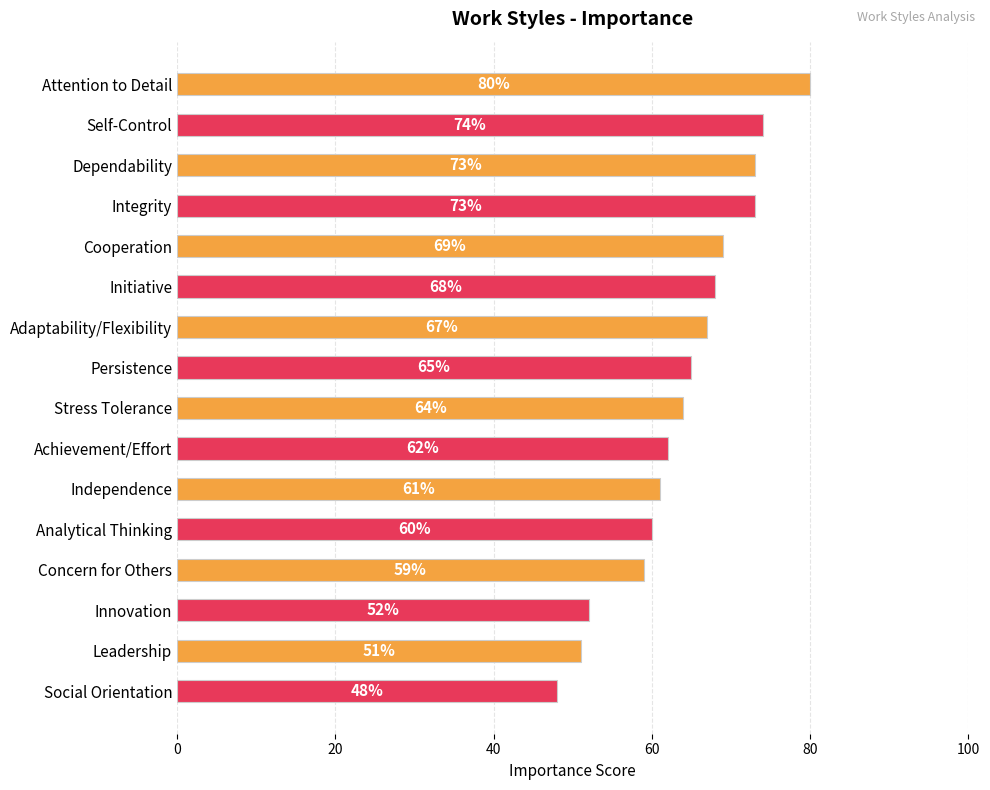

Is it true that the value at Initiative is 68?

True